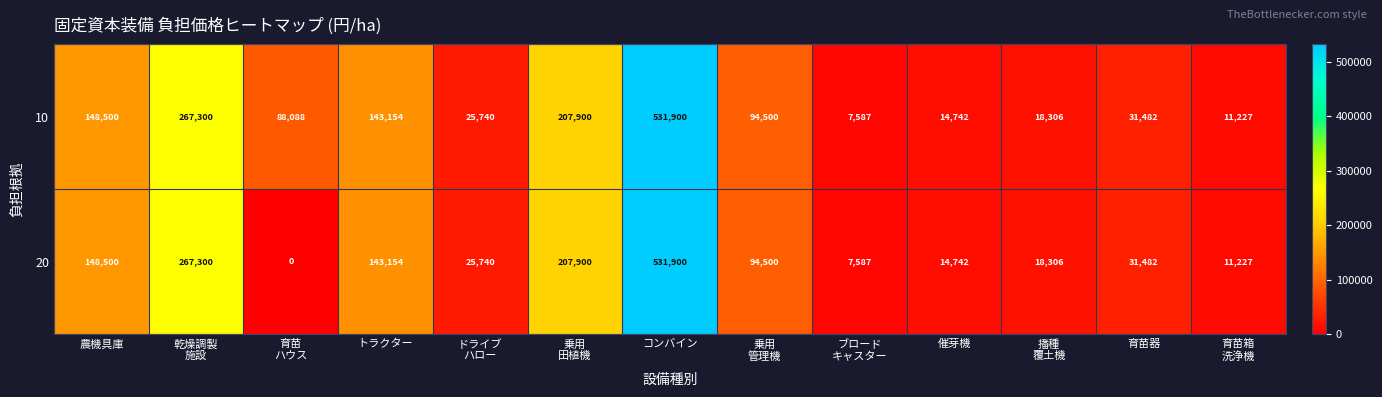

What is the difference between the maximum and minimum values in the 20 series?

531900